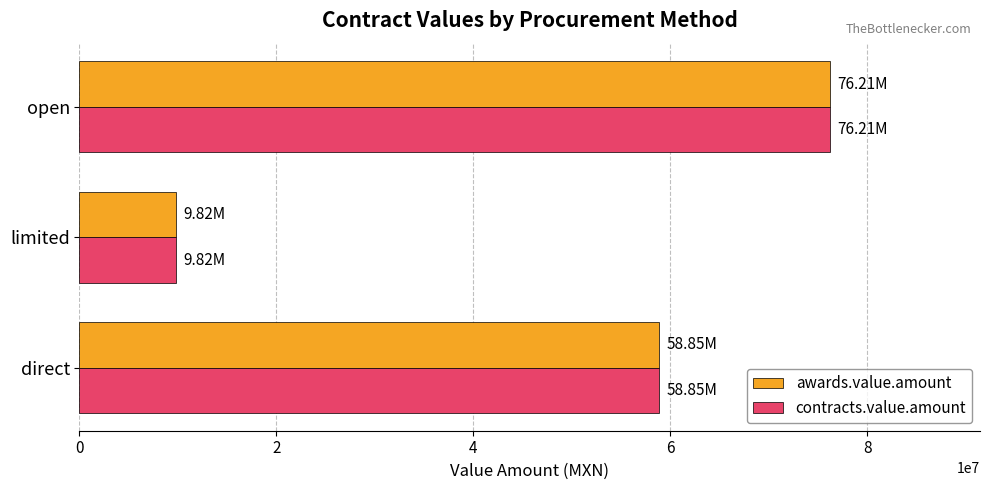

How many data points in contracts.value.amount are above 58845066?

2